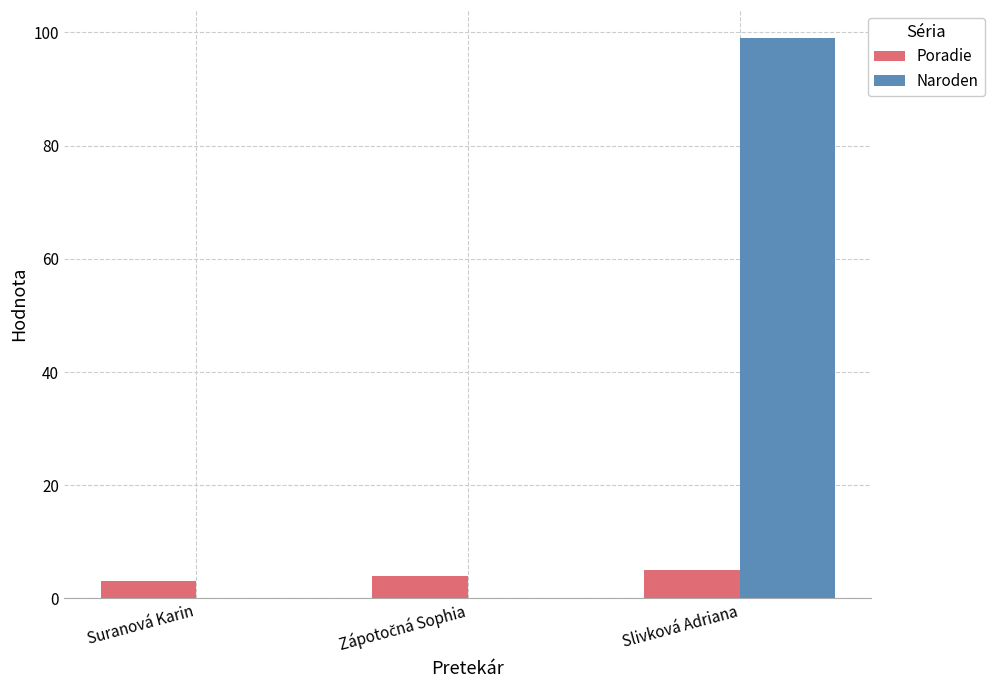

What is the sum of all Naroden values?

99